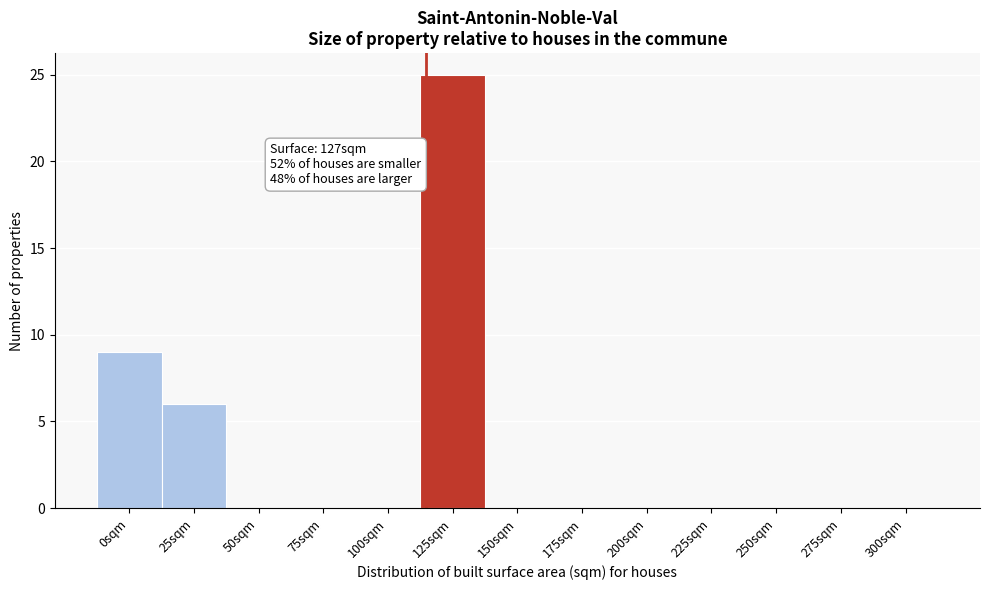

Reading right to left, transcribe all the data shown in this chart.

300sqm=0	275sqm=0	250sqm=0	225sqm=0	200sqm=0	175sqm=0	150sqm=0	125sqm=25	100sqm=0	75sqm=0	50sqm=0	25sqm=6	0sqm=9